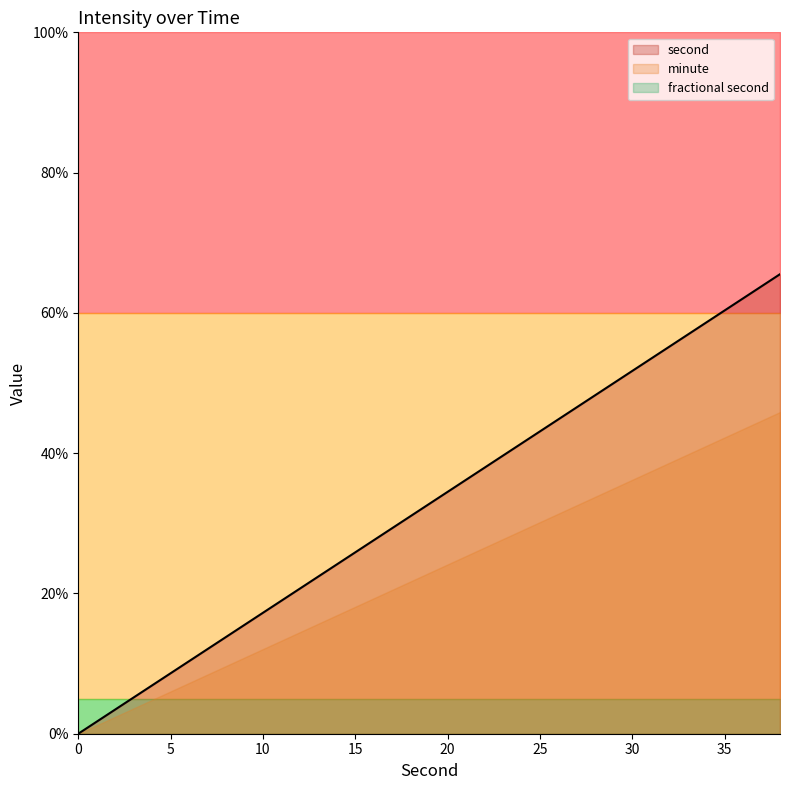

What are all the series names shown in the legend?

second, minute, fractional second